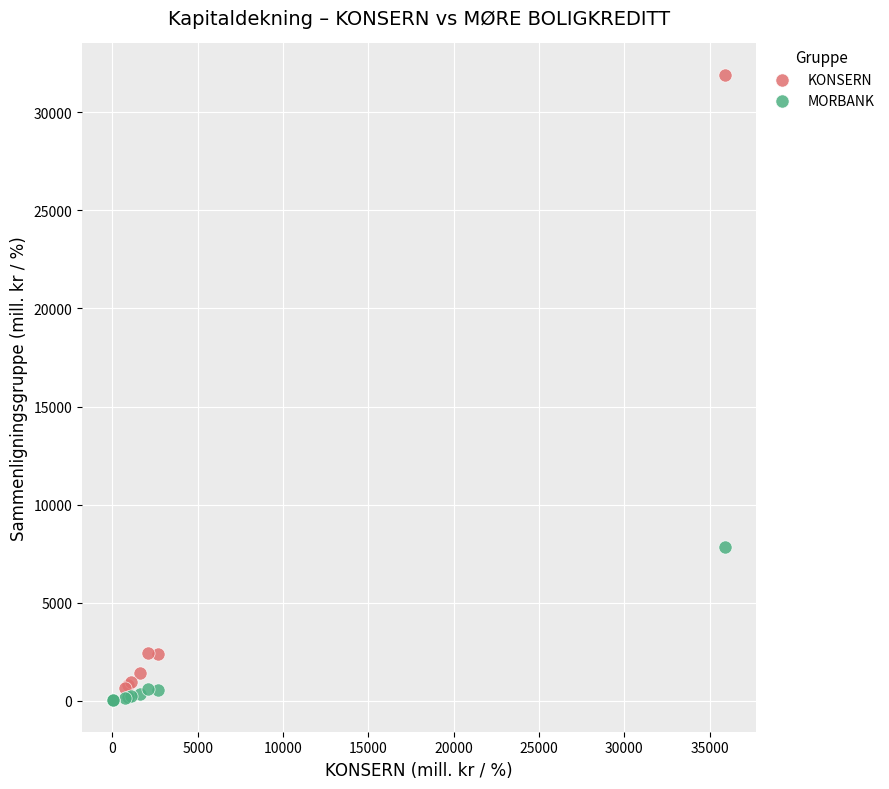

Which series has the largest Y range (max minus min)?

KONSERN